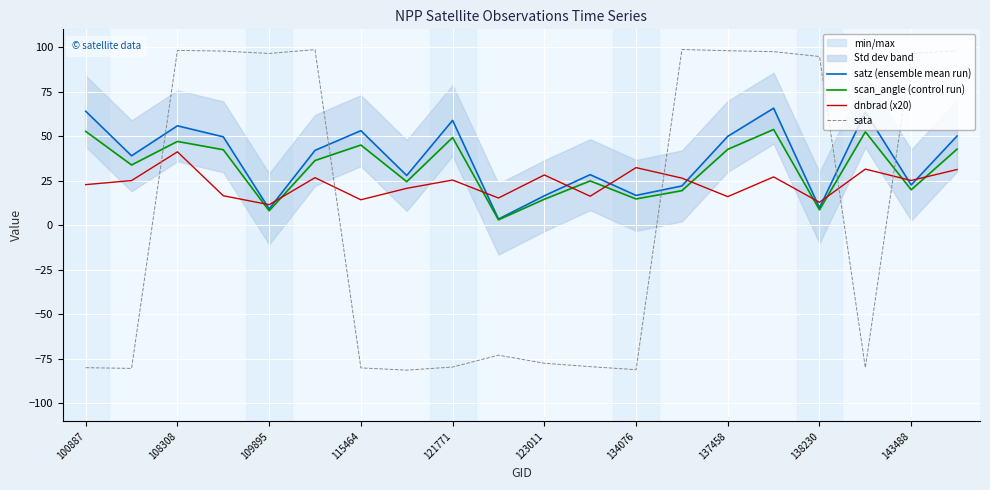

True or false: dnbrad (x20) and sata intersect in this chart.

True